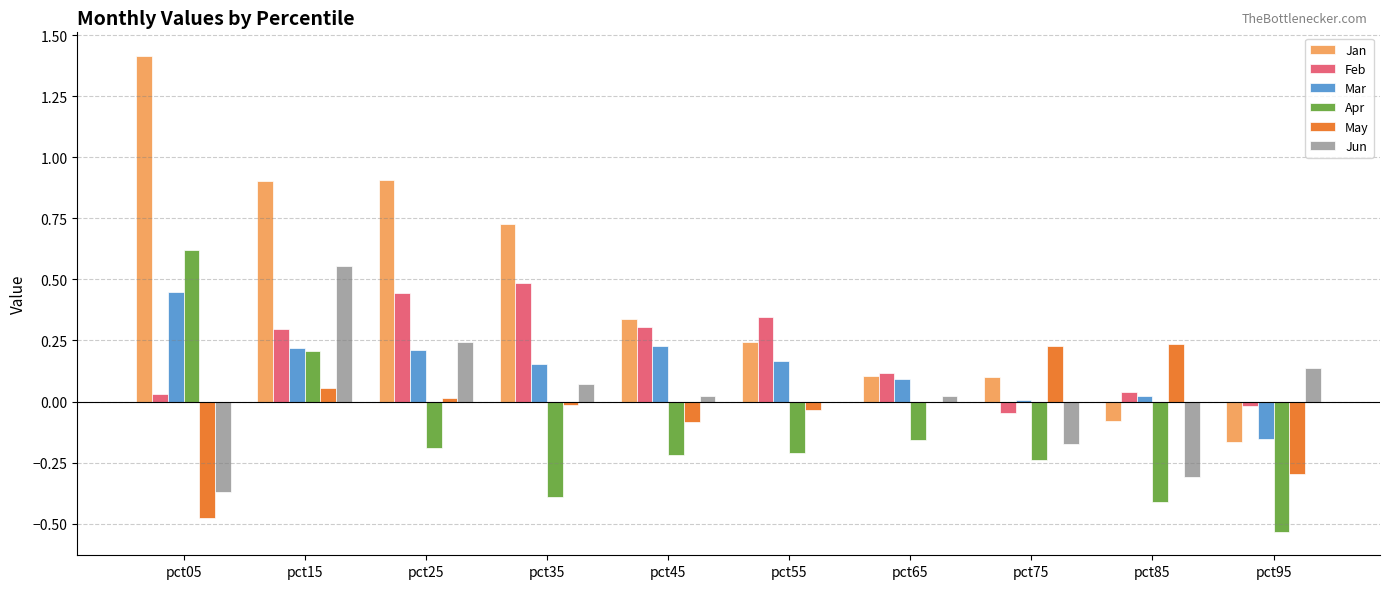

What is the sum of all Jan values?

4.5